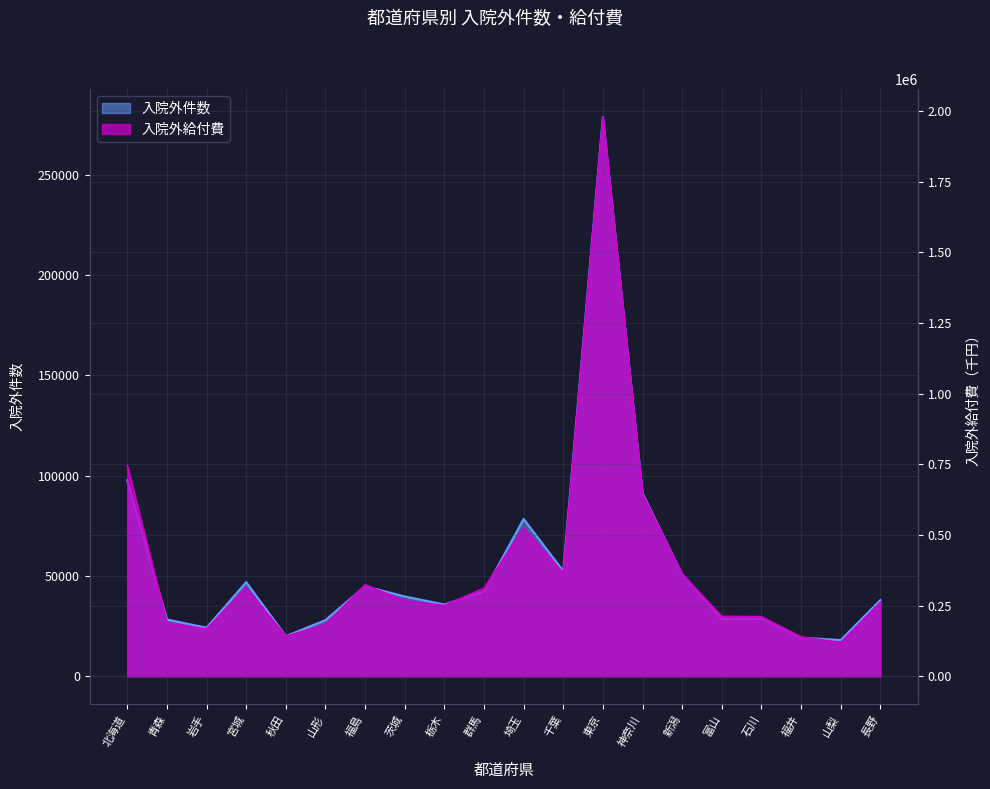

Is the value of 入院外件数 at 北海道 greater than the value of 入院外給付費 at 栃木?

No